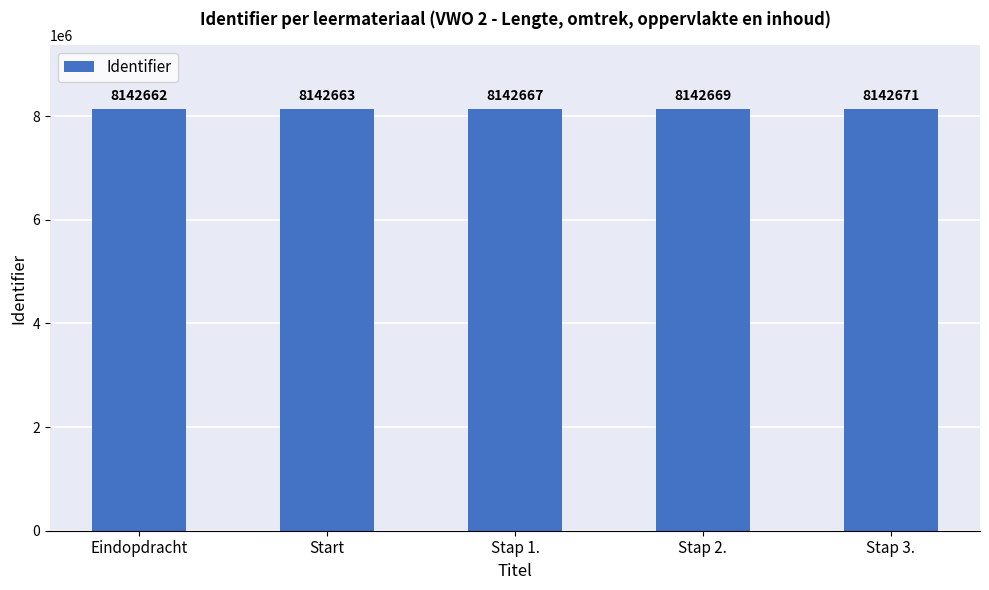

How many data points are less than 8142667?

2